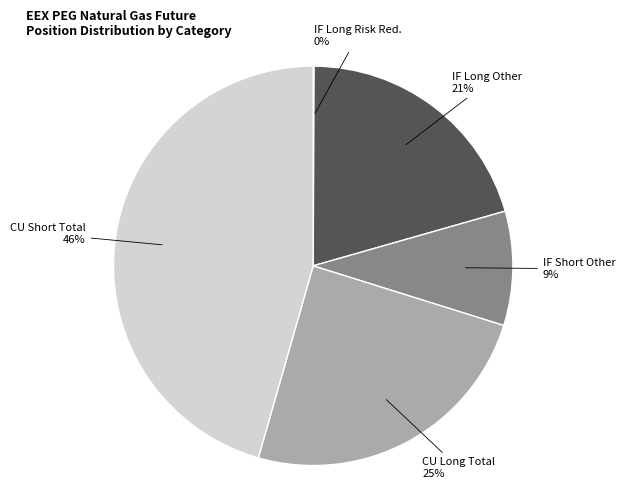

To the nearest percent, what is the average slice percentage?

20%